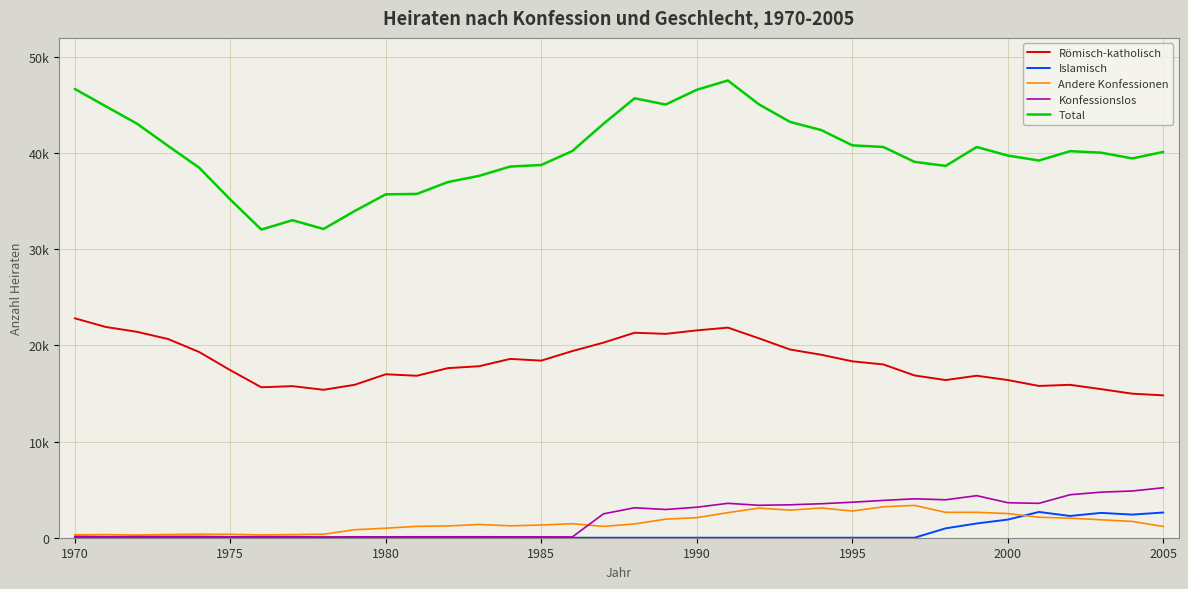

What are all the series names shown in the legend?

Römisch-katholisch, Islamisch, Andere Konfessionen, Konfessionslos, Total